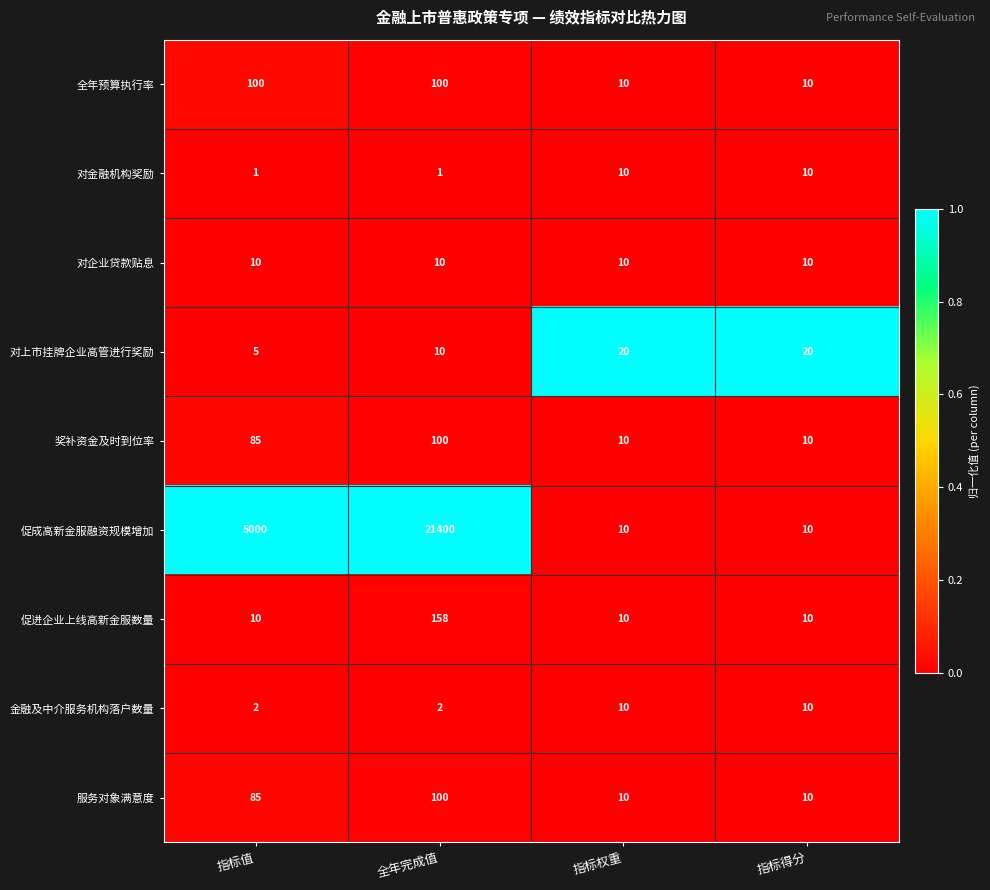

Which series has the largest total across all categories?

促成高新金服融资规模增加